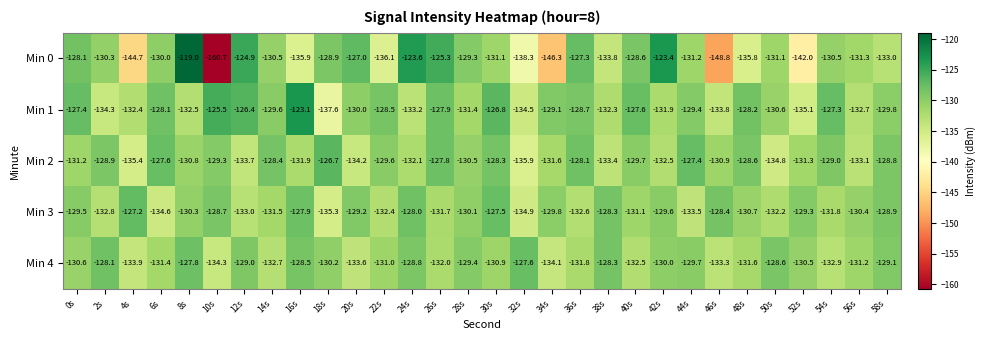

At which category is the sum across all series the highest?

8s